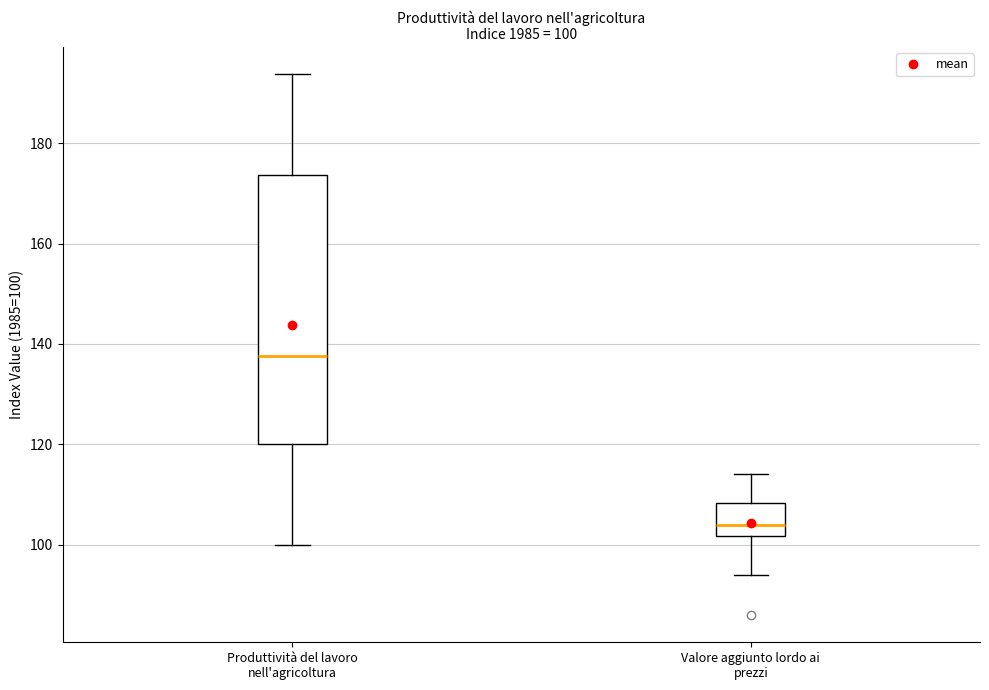

Comparing the boxes themselves (not the whiskers), which one is the tallest?

Produttività del lavoro nell'agricoltura